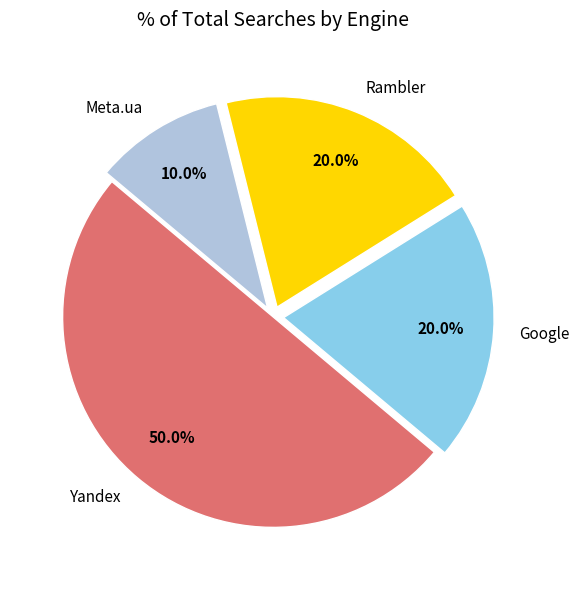

Is the sum of Meta.ua and Rambler greater than half?

No